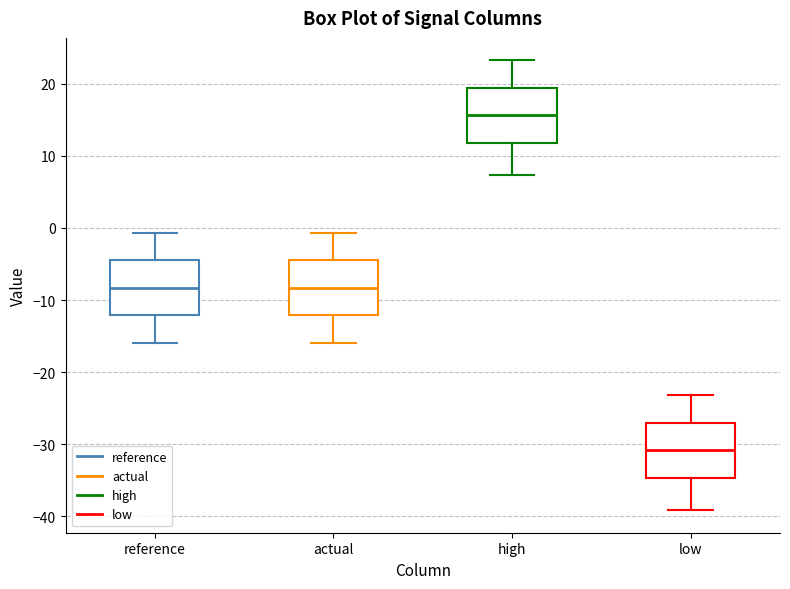

Which box's median line is the highest?

high